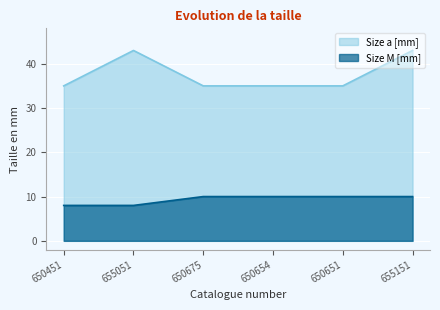

What position from the left is 655051?

2